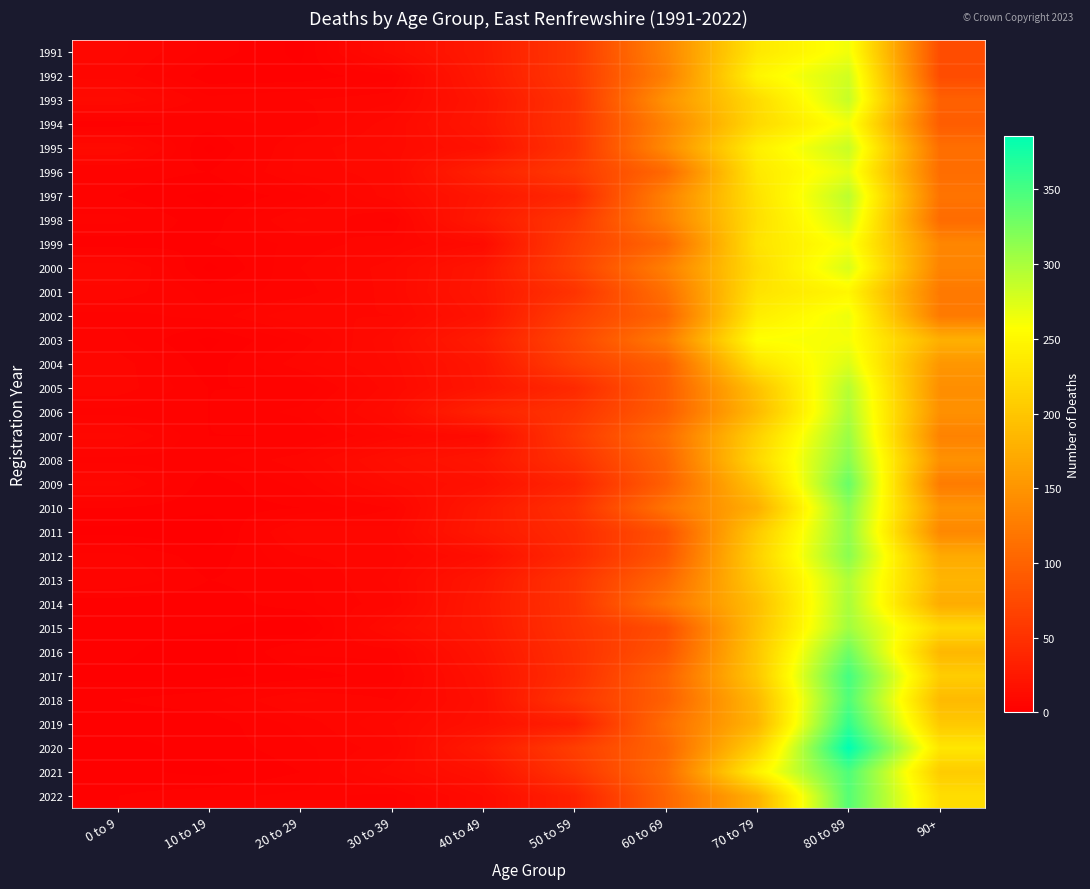

Reading left to right, transcribe all the data shown in this chart.

1991: 0 to 9=8	10 to 19=4	20 to 29=1	30 to 39=13	40 to 49=27	50 to 59=57	60 to 69=134	70 to 79=234	80 to 89=264	90+=78
1992: 0 to 9=7	10 to 19=2	20 to 29=2	30 to 39=4	40 to 49=26	50 to 59=57	60 to 69=129	70 to 79=248	80 to 89=281	90+=77
1993: 0 to 9=11	10 to 19=5	20 to 29=6	30 to 39=7	40 to 49=22	50 to 59=52	60 to 69=148	70 to 79=222	80 to 89=286	90+=98
1994: 0 to 9=2	10 to 19=4	20 to 29=5	30 to 39=10	40 to 49=23	50 to 59=53	60 to 69=133	70 to 79=220	80 to 89=263	90+=94
1995: 0 to 9=11	10 to 19=1	20 to 29=8	30 to 39=11	40 to 49=18	50 to 59=52	60 to 69=140	70 to 79=242	80 to 89=285	90+=112
1996: 0 to 9=4	10 to 19=3	20 to 29=8	30 to 39=10	40 to 49=34	50 to 59=59	60 to 69=106	70 to 79=235	80 to 89=270	90+=111
1997: 0 to 9=3	10 to 19=1	20 to 29=4	30 to 39=10	40 to 49=23	50 to 59=41	60 to 69=131	70 to 79=229	80 to 89=291	90+=117
1998: 0 to 9=5	10 to 19=2	20 to 29=8	30 to 39=4	40 to 49=26	50 to 59=56	60 to 69=129	70 to 79=226	80 to 89=281	90+=109
1999: 0 to 9=2	10 to 19=3	20 to 29=5	30 to 39=7	40 to 49=12	50 to 59=63	60 to 69=105	70 to 79=230	80 to 89=262	90+=136
2000: 0 to 9=9	10 to 19=1	20 to 29=6	30 to 39=10	40 to 49=22	50 to 59=66	60 to 69=129	70 to 79=223	80 to 89=277	90+=133
2001: 0 to 9=7	10 to 19=4	20 to 29=5	30 to 39=10	40 to 49=23	50 to 59=52	60 to 69=113	70 to 79=229	80 to 89=249	90+=123
2002: 0 to 9=4	10 to 19=5	20 to 29=9	30 to 39=9	40 to 49=20	50 to 59=65	60 to 69=102	70 to 79=240	80 to 89=266	90+=124
2003: 0 to 9=5	10 to 19=1	20 to 29=5	30 to 39=12	40 to 49=29	50 to 59=72	60 to 69=125	70 to 79=258	80 to 89=262	90+=178
2004: 0 to 9=7	10 to 19=2	20 to 29=7	30 to 39=11	40 to 49=23	50 to 59=65	60 to 69=96	70 to 79=230	80 to 89=275	90+=152
2005: 0 to 9=7	10 to 19=3	20 to 29=3	30 to 39=10	40 to 49=22	50 to 59=42	60 to 69=93	70 to 79=196	80 to 89=294	90+=144
2006: 0 to 9=4	10 to 19=3	20 to 29=5	30 to 39=12	40 to 49=36	50 to 59=53	60 to 69=94	70 to 79=189	80 to 89=298	90+=146
2007: 0 to 9=8	10 to 19=3	20 to 29=3	30 to 39=8	40 to 49=12	50 to 59=59	60 to 69=110	70 to 79=211	80 to 89=308	90+=132
2008: 0 to 9=4	10 to 19=4	20 to 29=7	30 to 39=15	40 to 49=22	50 to 59=50	60 to 69=102	70 to 79=218	80 to 89=316	90+=147
2009: 0 to 9=8	10 to 19=2	20 to 29=5	30 to 39=12	40 to 49=17	50 to 59=38	60 to 69=97	70 to 79=198	80 to 89=333	90+=125
2010: 0 to 9=3	10 to 19=2	20 to 29=3	30 to 39=6	40 to 49=25	50 to 59=49	60 to 69=117	70 to 79=177	80 to 89=315	90+=150
2011: 0 to 9=1	10 to 19=0	20 to 29=9	30 to 39=8	40 to 49=26	50 to 59=44	60 to 69=83	70 to 79=204	80 to 89=312	90+=138
2012: 0 to 9=5	10 to 19=2	20 to 29=6	30 to 39=7	40 to 49=15	50 to 59=42	60 to 69=87	70 to 79=211	80 to 89=316	90+=172
2013: 0 to 9=6	10 to 19=3	20 to 29=4	30 to 39=8	40 to 49=23	50 to 59=53	60 to 69=104	70 to 79=204	80 to 89=297	90+=183
2014: 0 to 9=2	10 to 19=2	20 to 29=4	30 to 39=7	40 to 49=25	50 to 59=53	60 to 69=118	70 to 79=193	80 to 89=300	90+=174
2015: 0 to 9=2	10 to 19=2	20 to 29=0	30 to 39=12	40 to 49=24	50 to 59=52	60 to 69=79	70 to 79=196	80 to 89=304	90+=219
2016: 0 to 9=2	10 to 19=0	20 to 29=5	30 to 39=5	40 to 49=21	50 to 59=49	60 to 69=85	70 to 79=201	80 to 89=330	90+=185
2017: 0 to 9=1	10 to 19=1	20 to 29=2	30 to 39=4	40 to 49=18	50 to 59=48	60 to 69=99	70 to 79=202	80 to 89=351	90+=207
2018: 0 to 9=3	10 to 19=4	20 to 29=8	30 to 39=6	40 to 49=16	50 to 59=55	60 to 69=97	70 to 79=187	80 to 89=345	90+=188
2019: 0 to 9=2	10 to 19=2	20 to 29=5	30 to 39=9	40 to 49=17	50 to 59=32	60 to 69=110	70 to 79=183	80 to 89=360	90+=203
2020: 0 to 9=1	10 to 19=2	20 to 29=4	30 to 39=7	40 to 49=27	50 to 59=63	60 to 69=103	70 to 79=211	80 to 89=386	90+=233
2021: 0 to 9=2	10 to 19=1	20 to 29=3	30 to 39=10	40 to 49=18	50 to 59=55	60 to 69=109	70 to 79=244	80 to 89=346	90+=206
2022: 0 to 9=3	10 to 19=4	20 to 29=5	30 to 39=4	40 to 49=12	50 to 59=34	60 to 69=102	70 to 79=179	80 to 89=342	90+=224